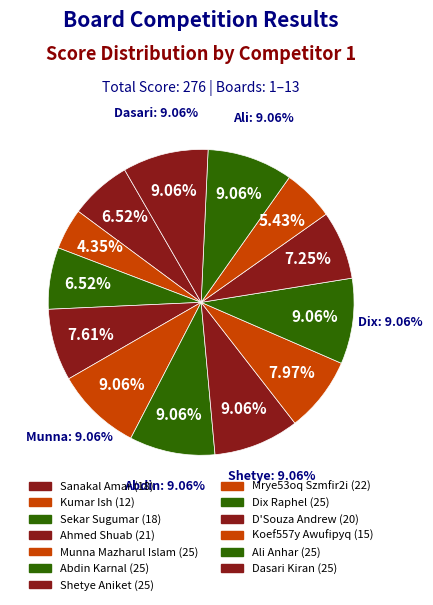

What percentage is NOT represented by Dasari Kiran?

90.9%